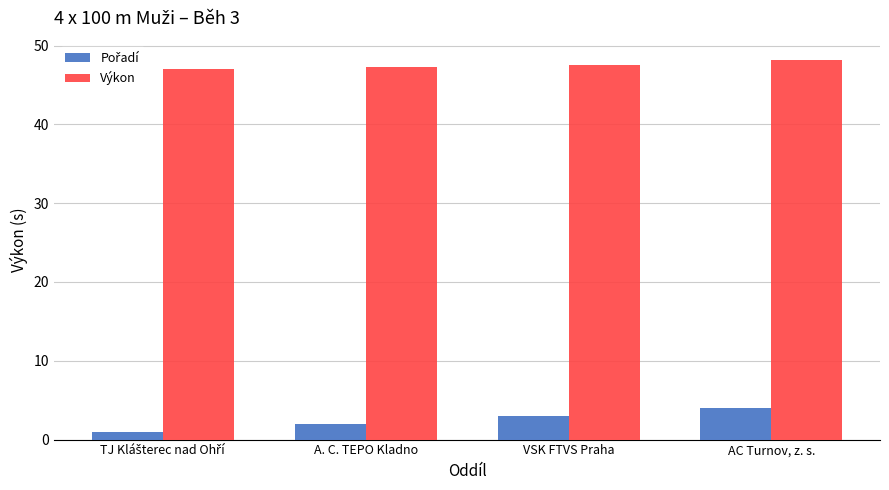

What is the approximate value of Výkon at VSK FTVS Praha?

47.6